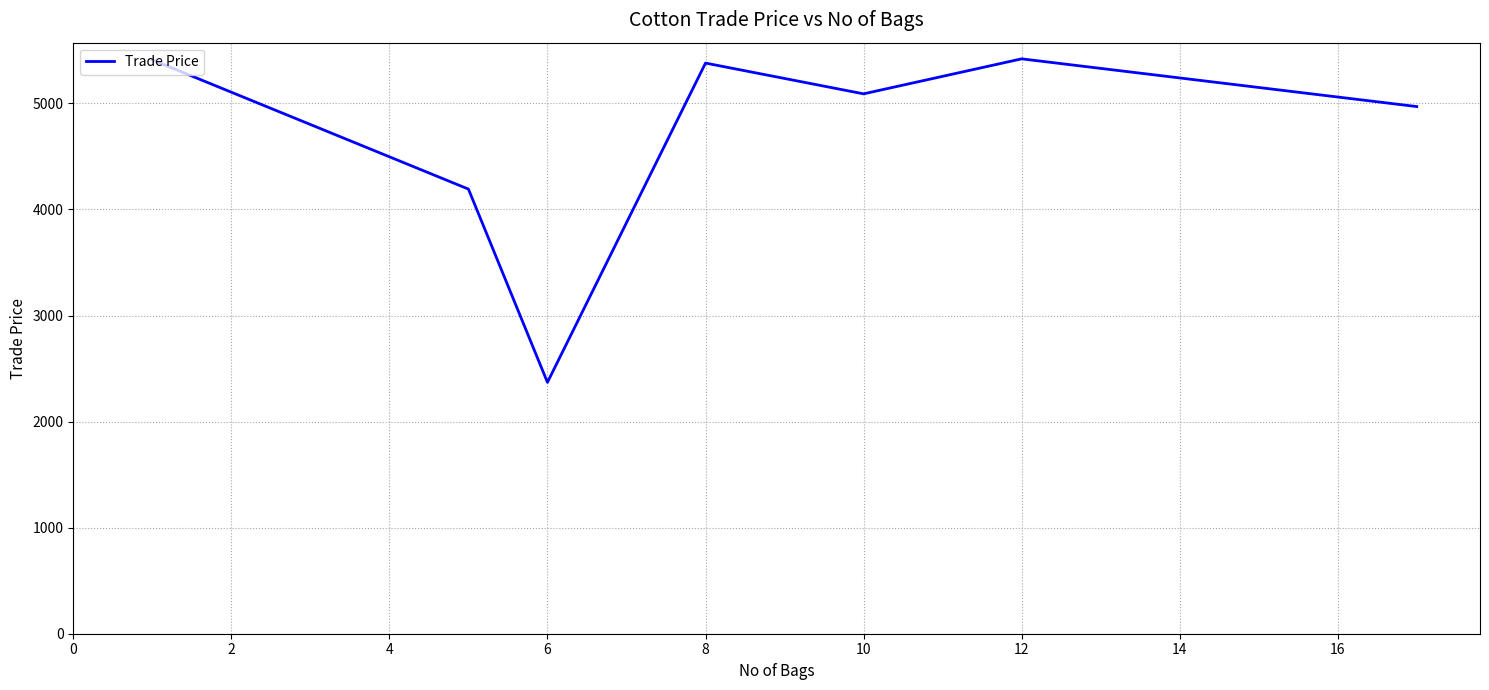

What is the maximum value shown in the chart?

5419.9